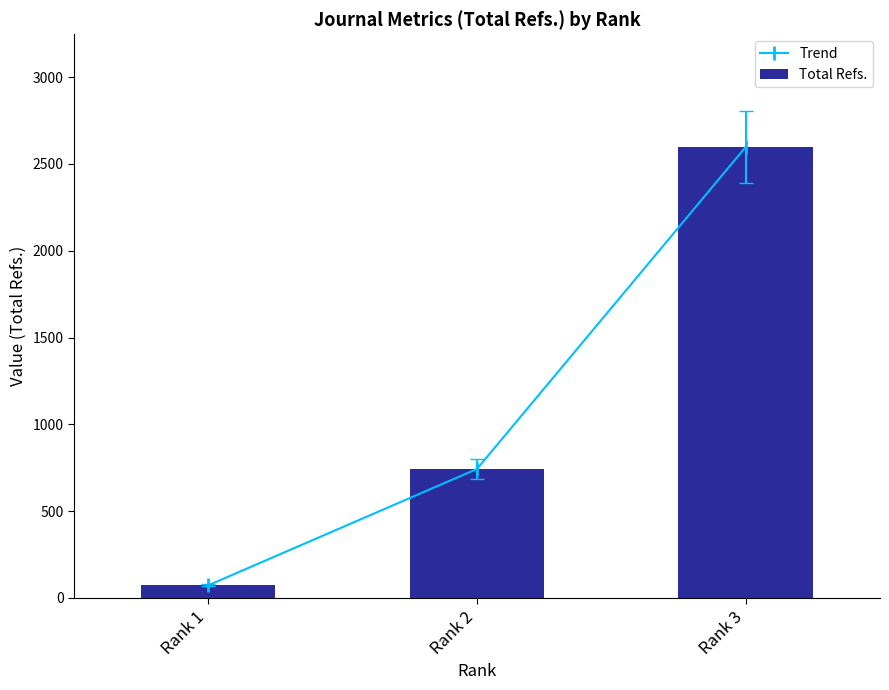

Reading left to right, list all the values displayed in this chart.

Trend: Rank 1=73	Rank 2=743	Rank 3=2597
Total Refs.: Rank 1=73	Rank 2=743	Rank 3=2597